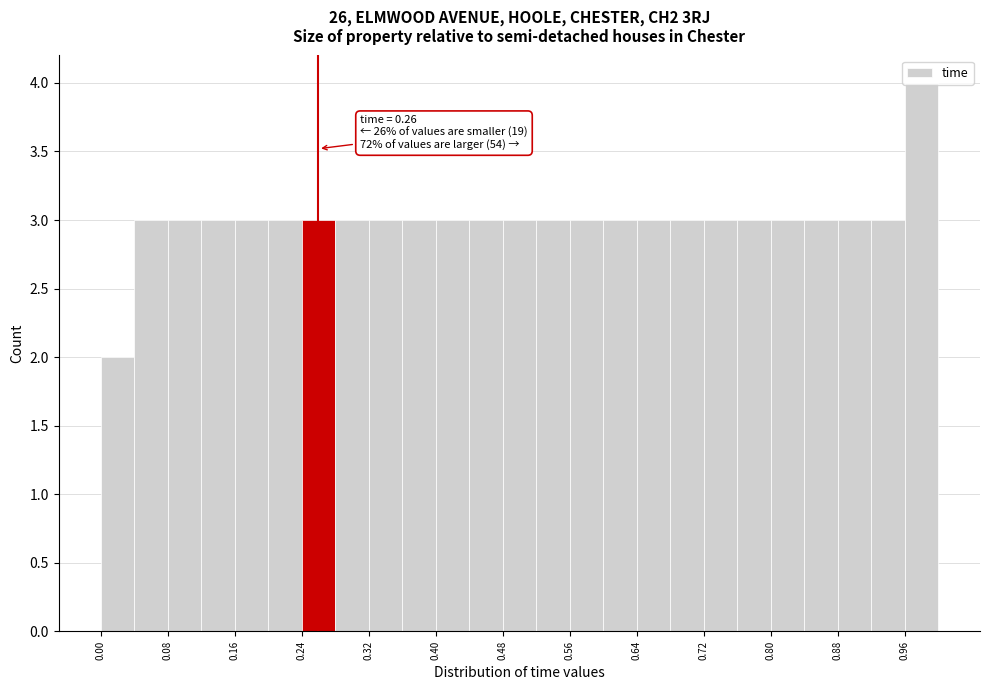

Which range on the x-axis has the tallest bar?

0.96 to 1.00